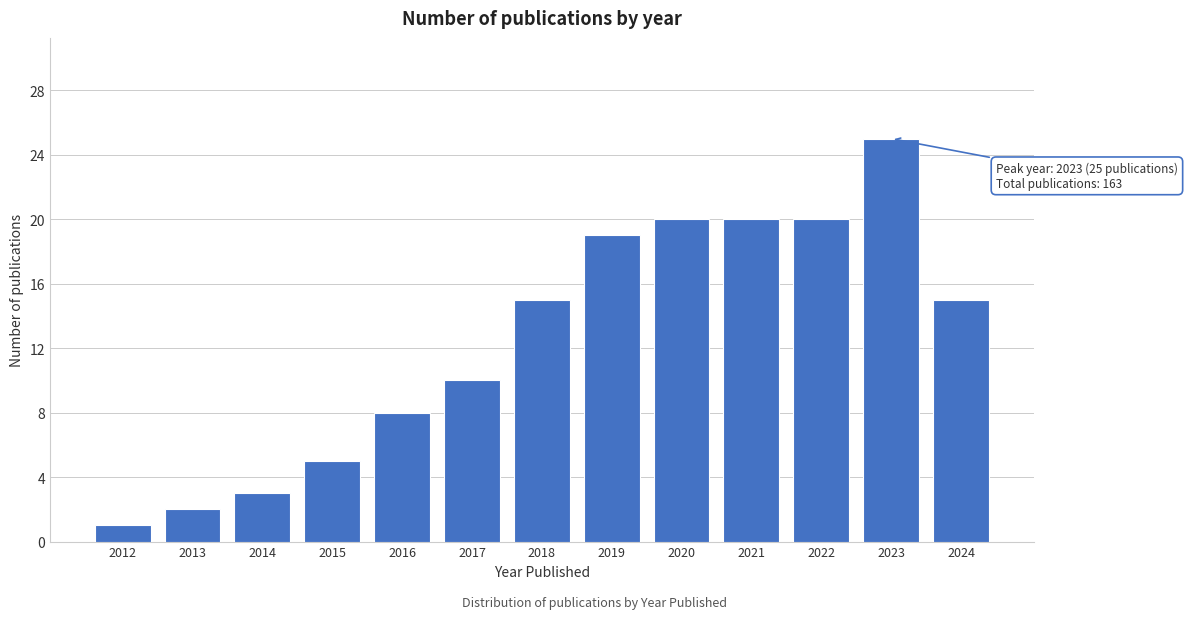

Reading left to right, transcribe all the data shown in this chart.

1	2	3	5	8	10	15	19	20	20	20	25	15